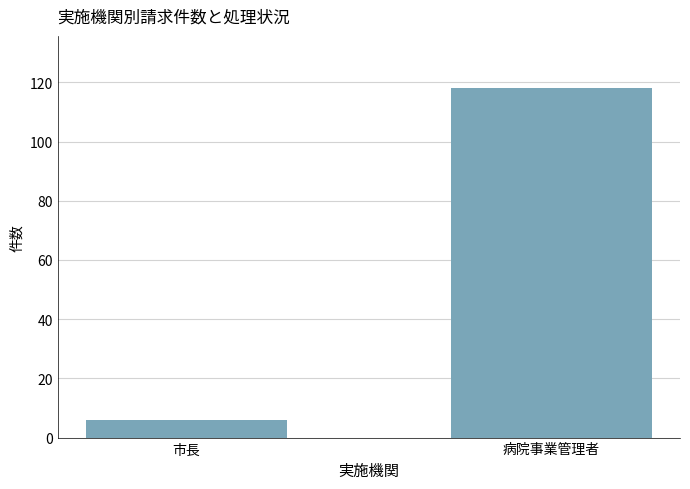

How many values are between 6 and 118?

2